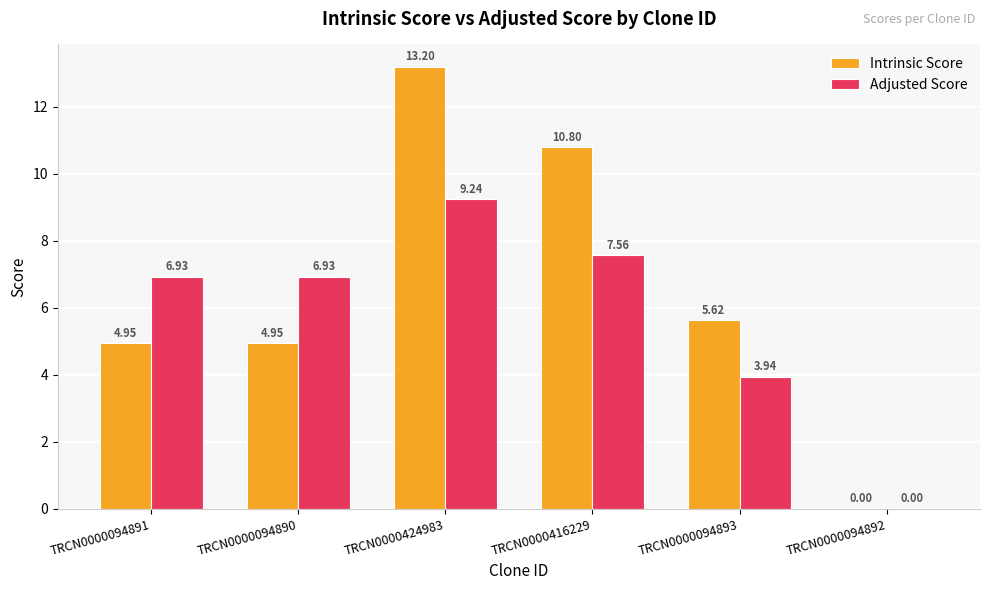

Between TRCN0000424983 and TRCN0000094893, which series saw the biggest shift?

Intrinsic Score